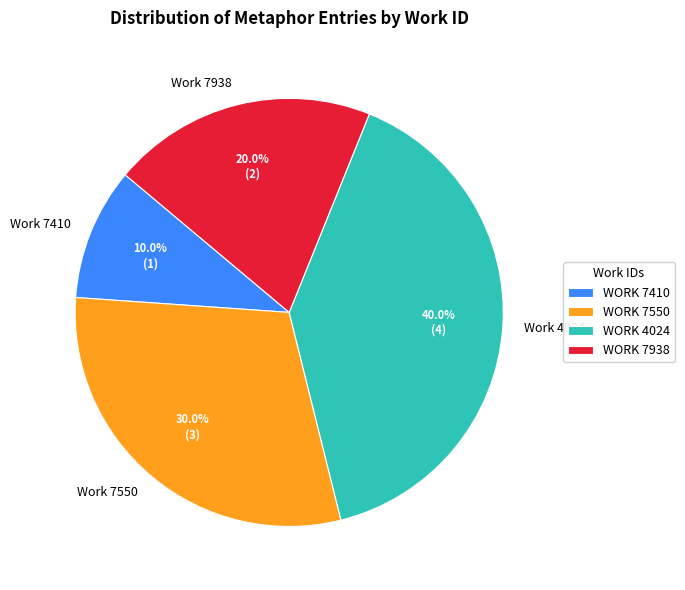

Is Work 4024 the majority of the pie?

No